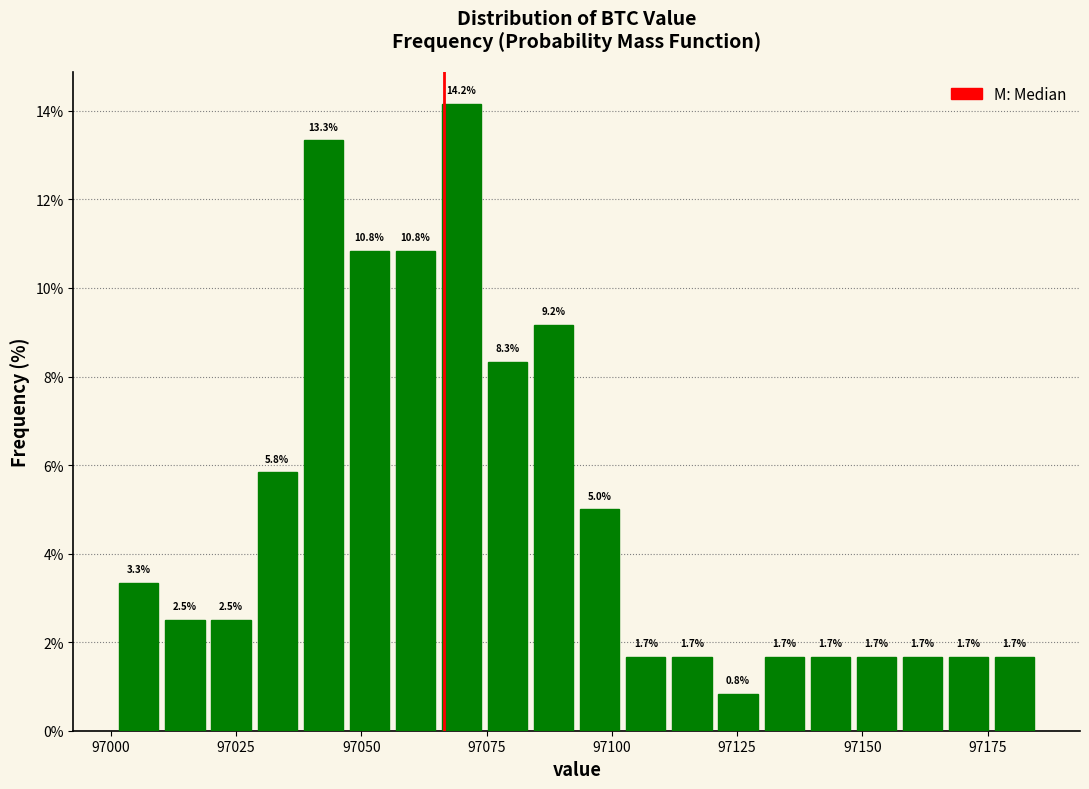

Around what value on the x-axis is the tallest bar? Give the approximate position of its centre, as read against the axis.

97070